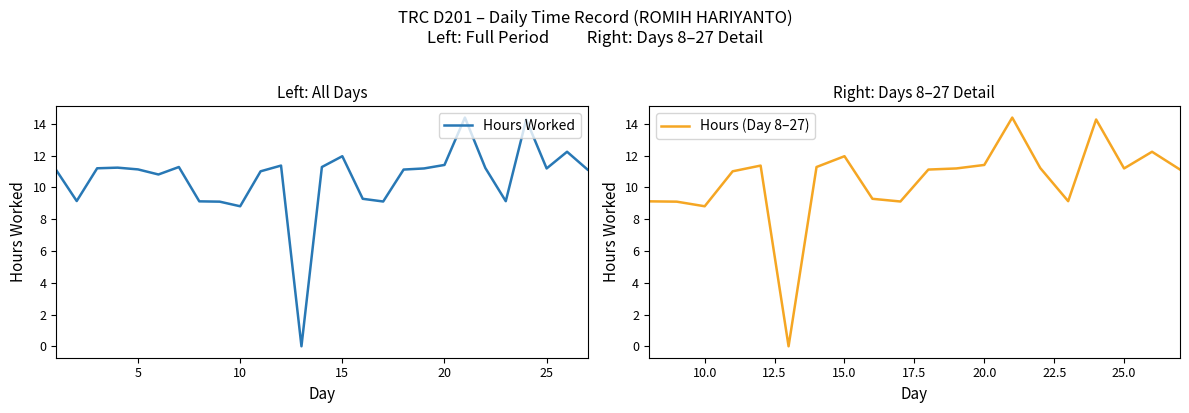

At which category does the data reach its first local peak?

4